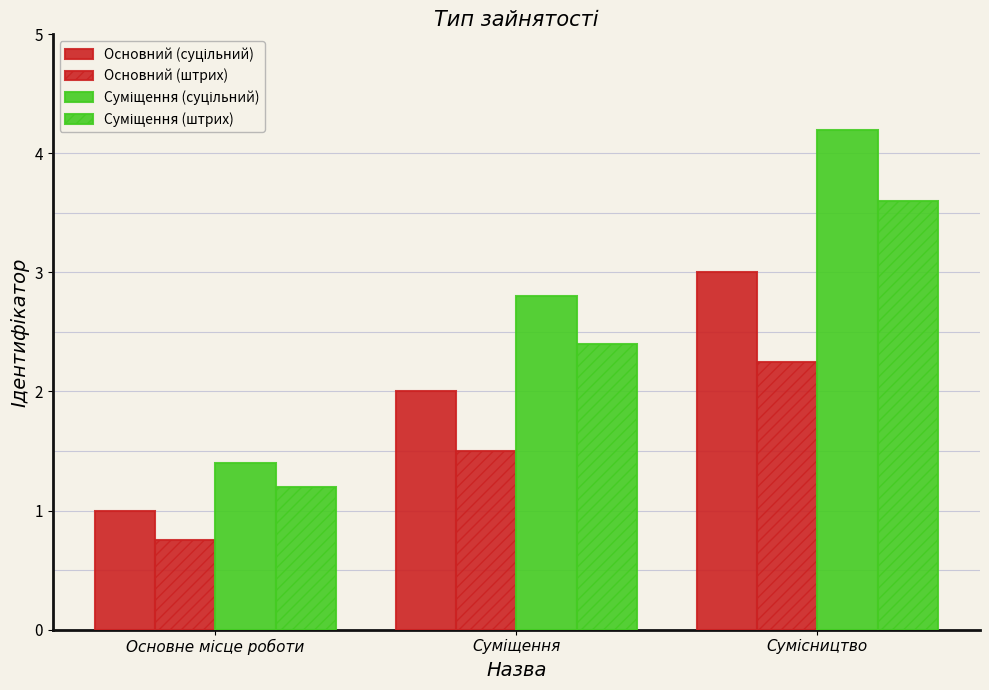

Rank the categories by Суміщення (суцільний) value from highest to lowest.

Сумісництво, Суміщення, Основне місце роботи